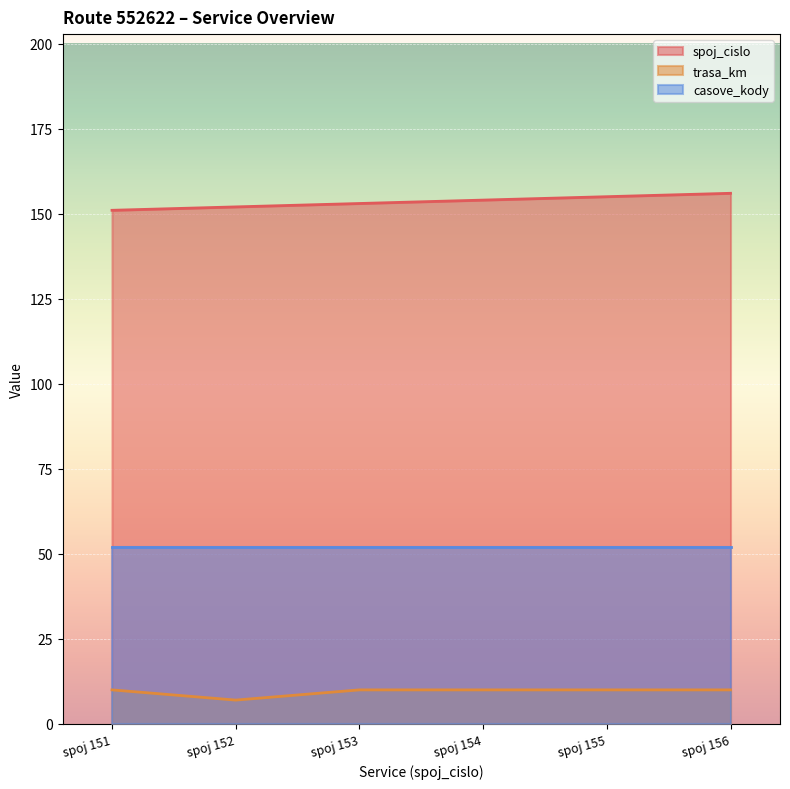

True or false: trasa_km and spoj_cislo cross at least once.

False